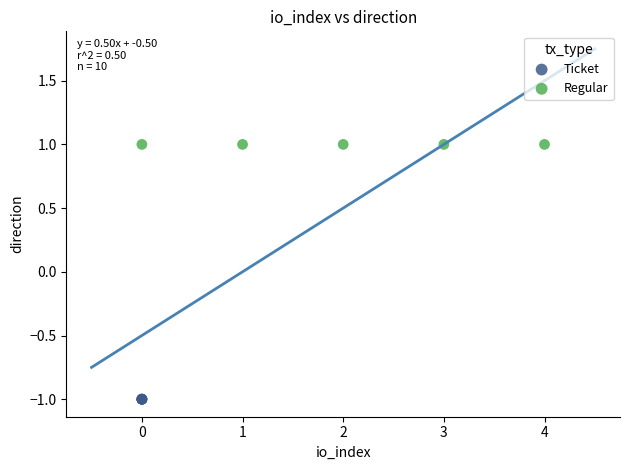

Which series reaches the maximum Y coordinate?

Regular